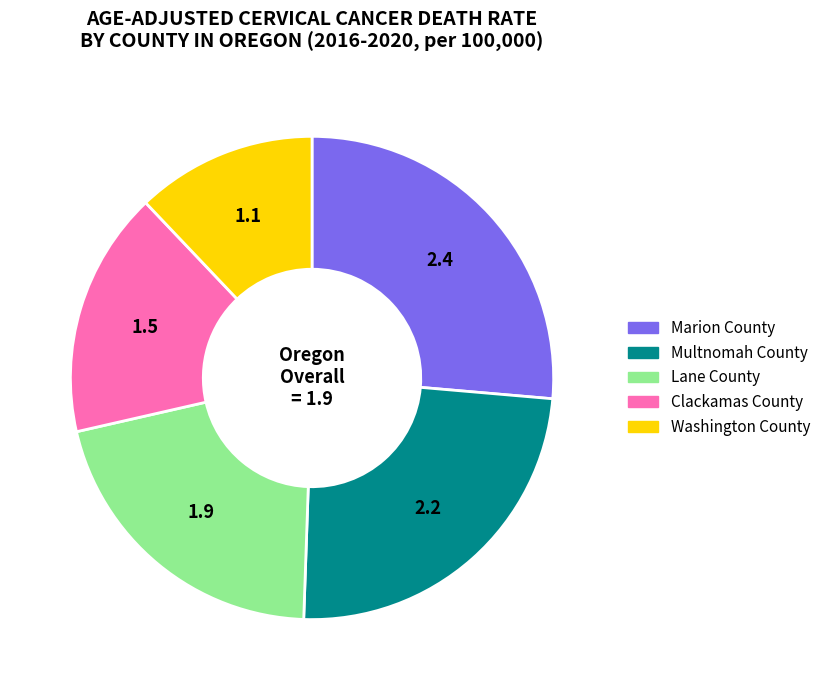

Which category has the smallest portion of the pie?

Washington County